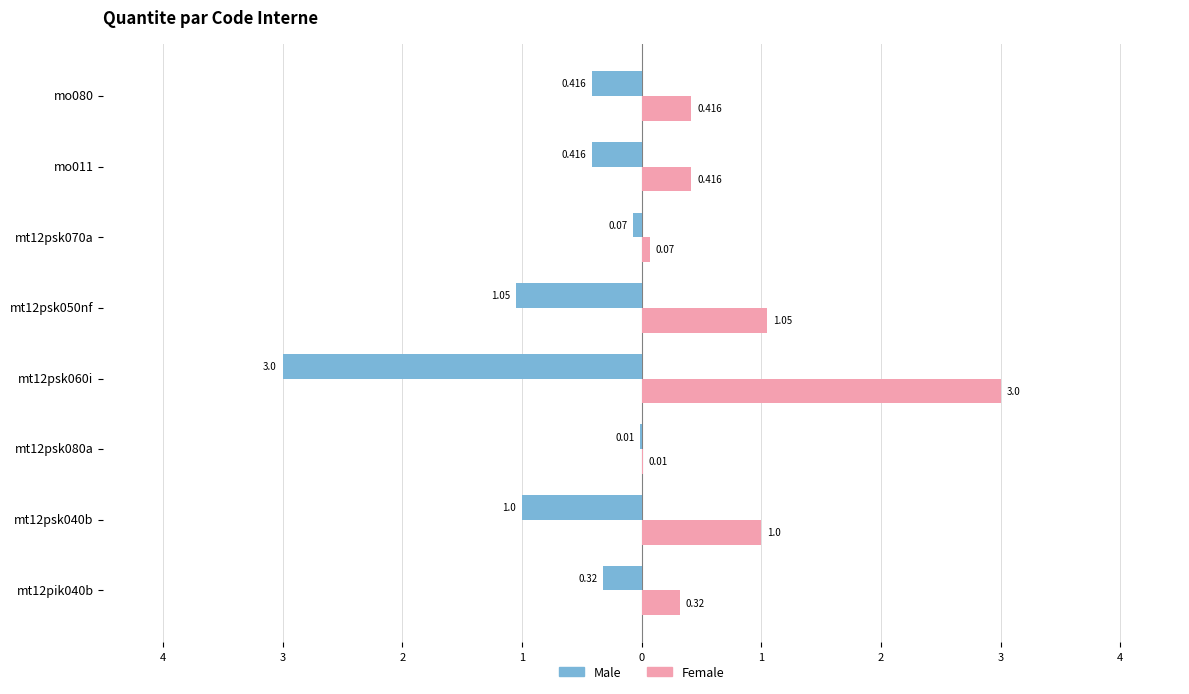

What are all the series names shown in the legend?

Male, Female